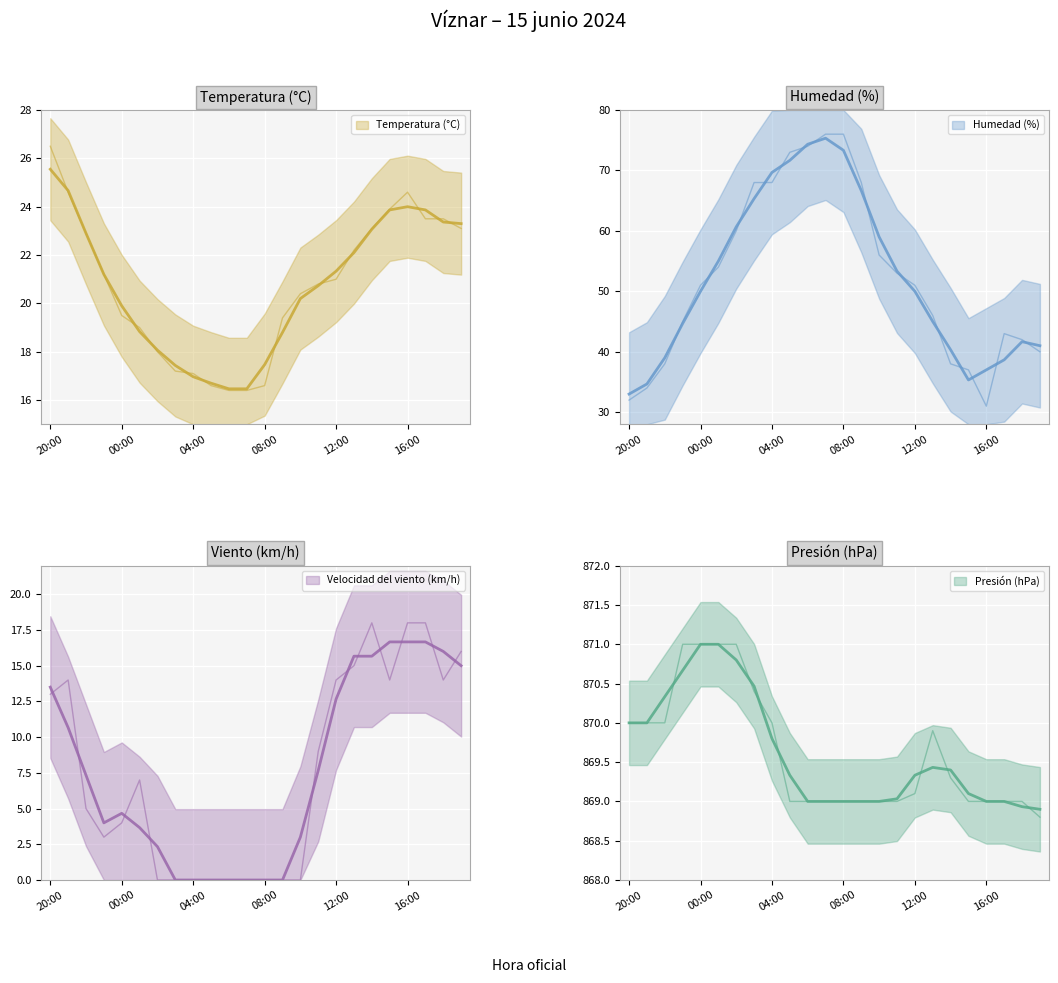

Is this an area chart (filled region under the line)?

No